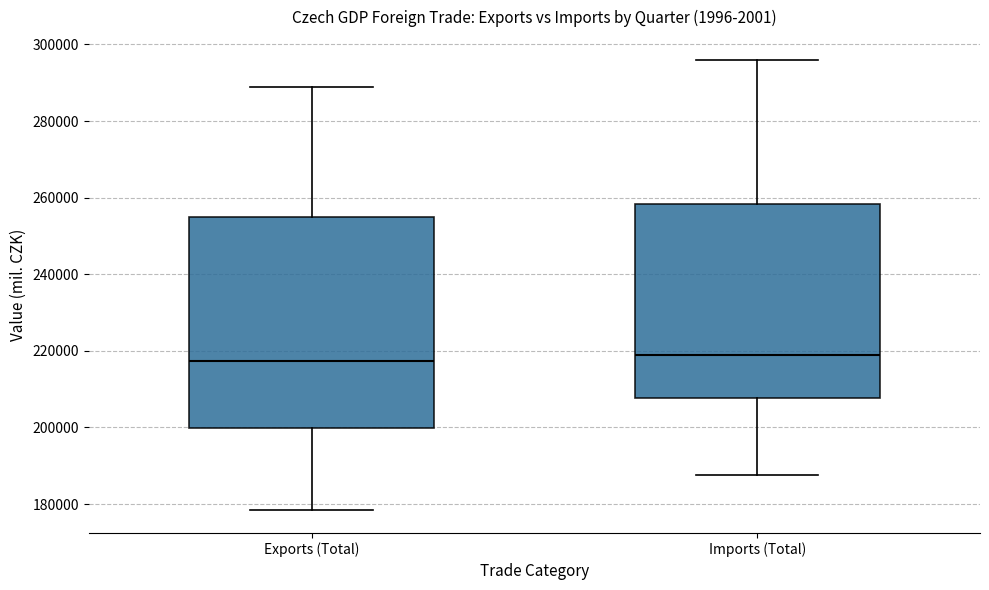

Reading left to right, read every box against the y-axis: the position of its median line, the range the box covers, and the ends of its whiskers. The values are not printed on the chart, so give them approximately, as read against the axis.

Exports (Total): median 218000, box 200000 to 256000, whiskers 178000 to 288000
Imports (Total): median 218000, box 208000 to 258000, whiskers 188000 to 296000